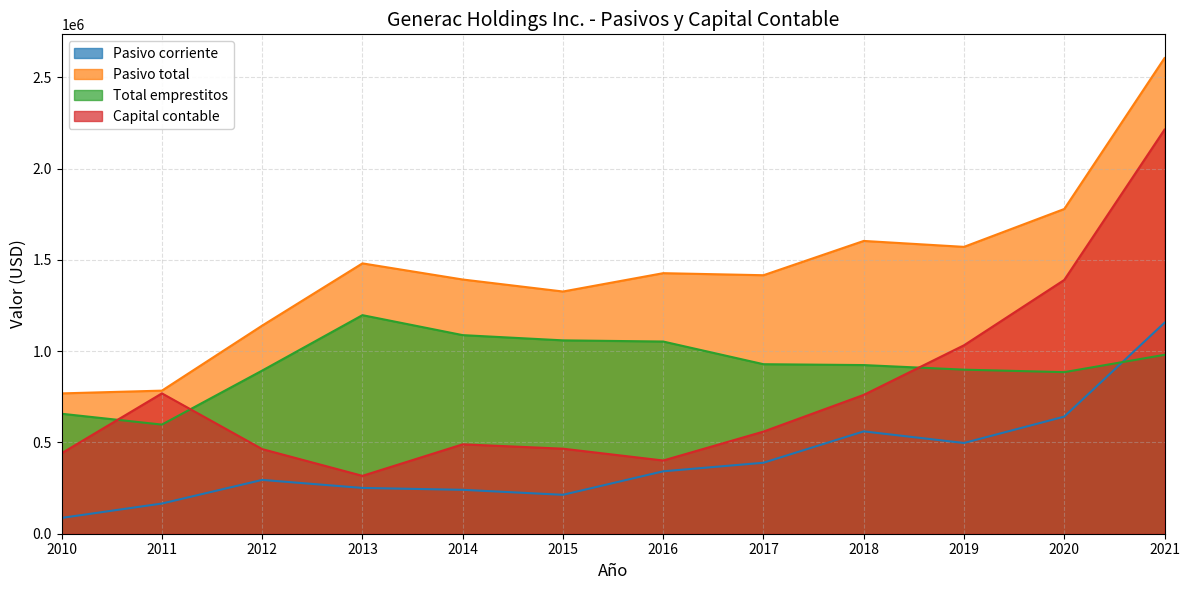

What is the spread (max minus min) of values at 2017?

1027332